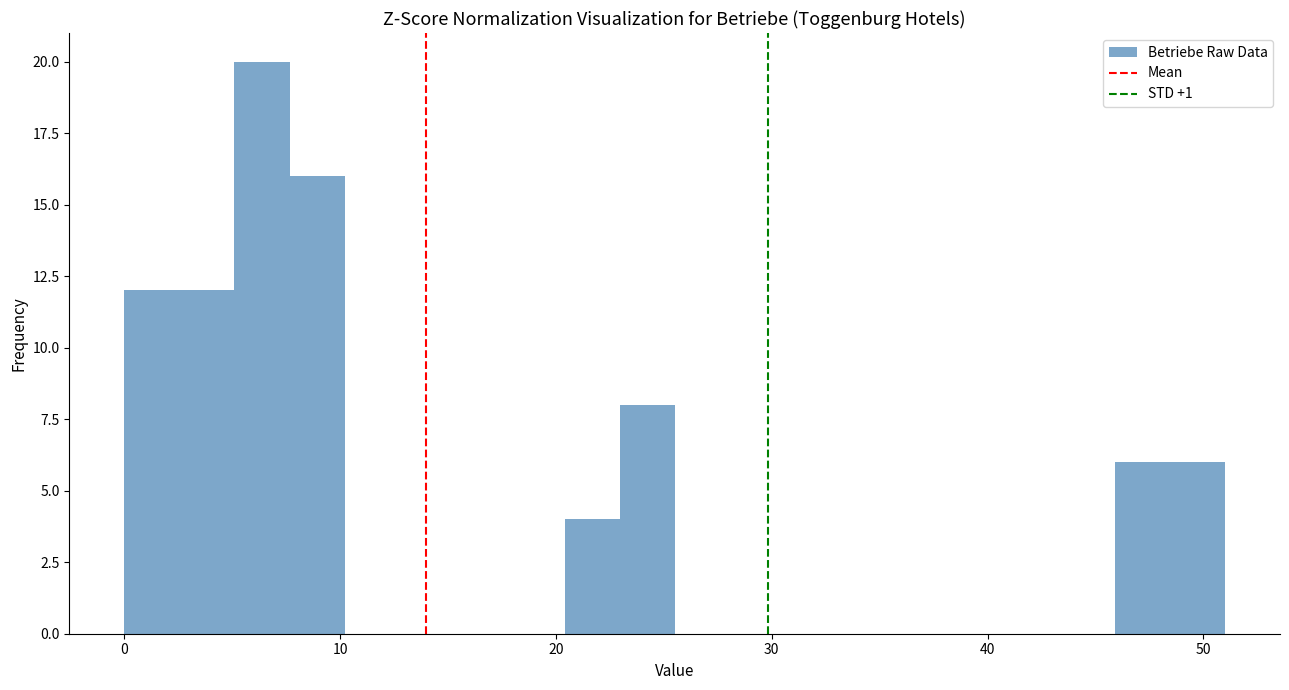

Read against the x-axis, roughly where is the centre of the tallest bar?

6